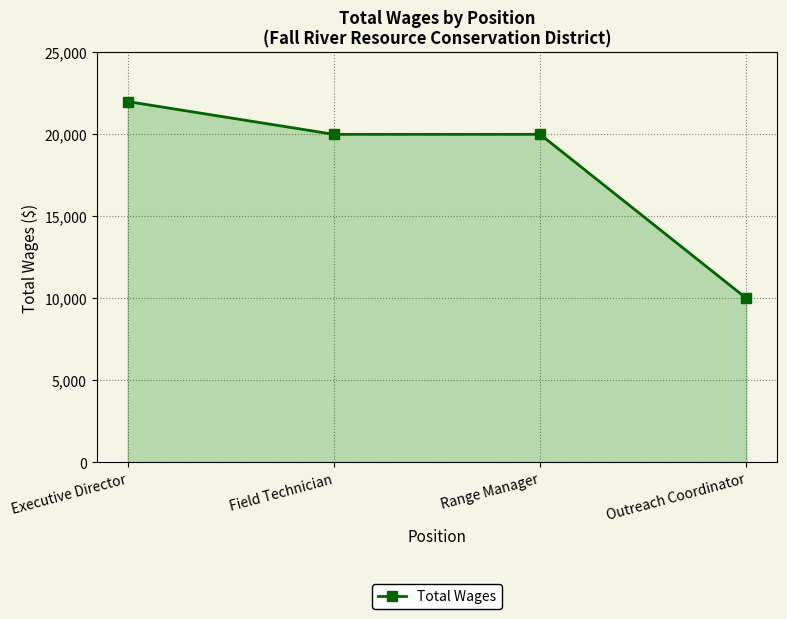

Reading left to right, list all the values displayed in this chart.

22000	20000	20000	10000